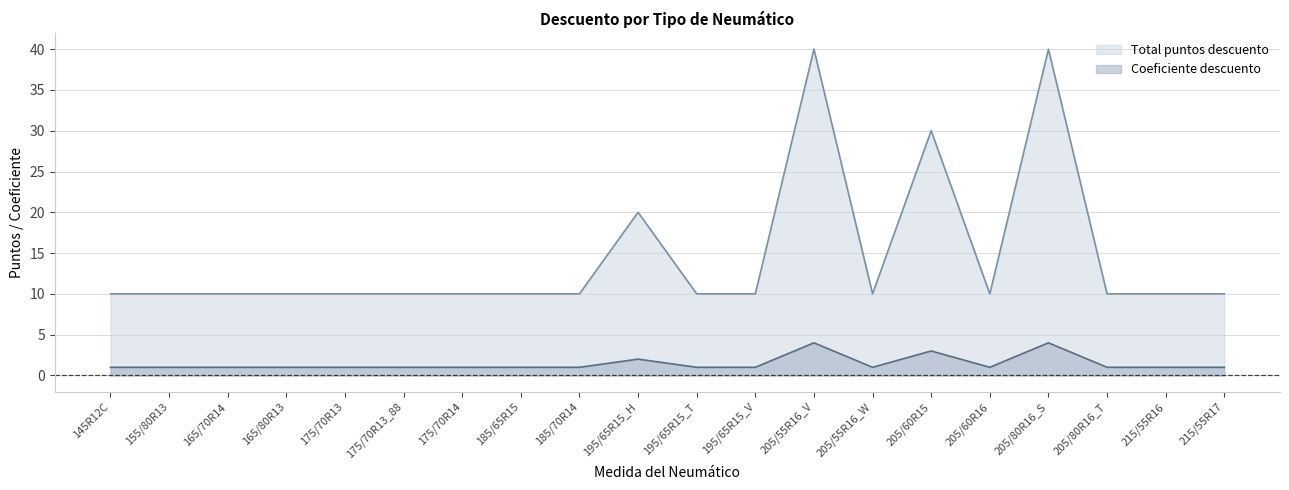

At which category is the sum across all series the highest?

205/55R16_V